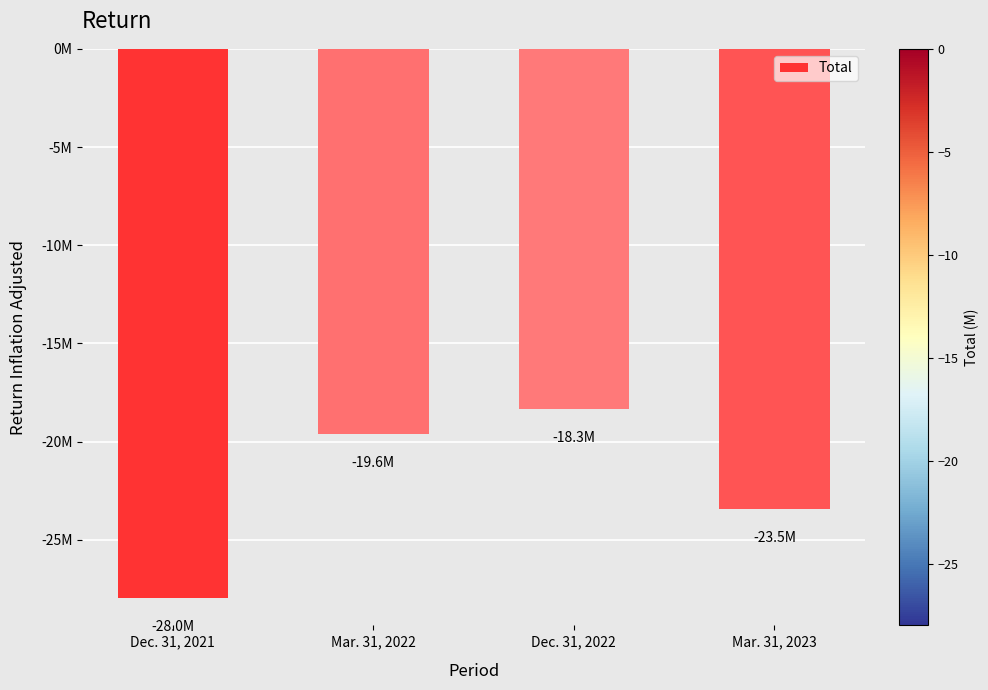

Are the bars horizontal?

No